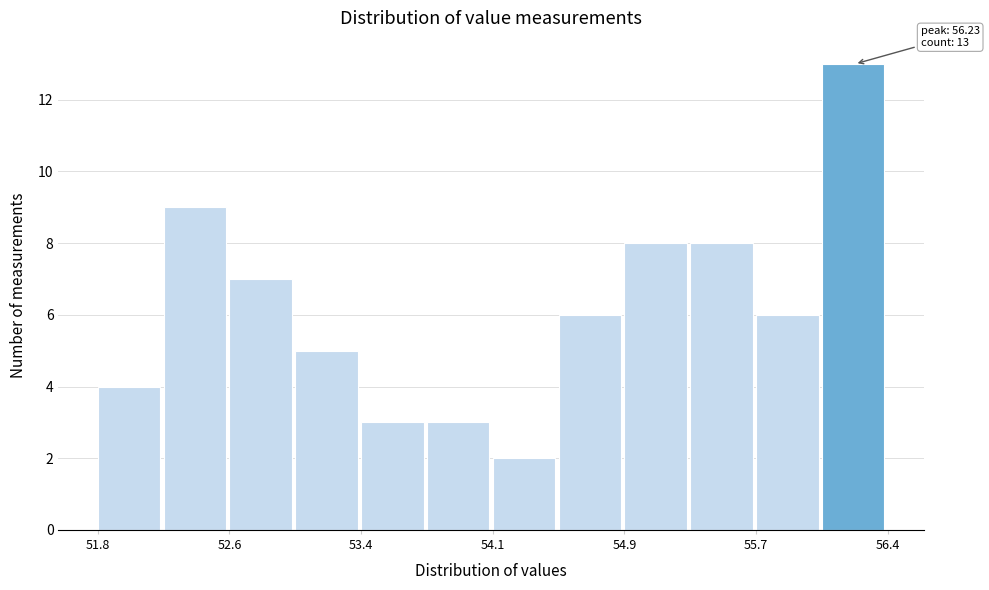

Read against the x-axis, roughly where is the centre of the tallest bar?

56.2